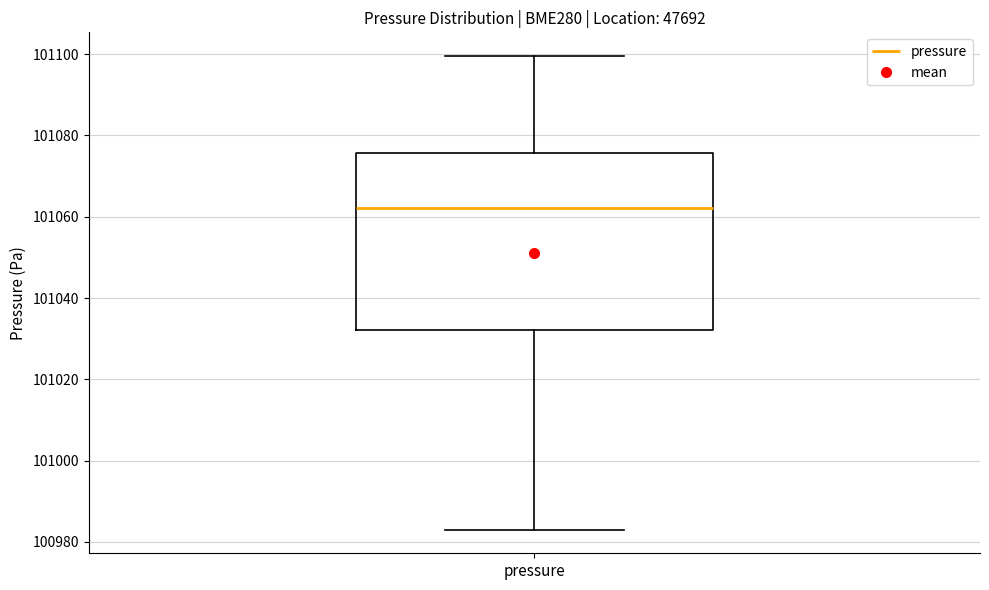

Transcribe this box plot: give where the median line is, the range the box spans, and where the two whiskers end, as read against the y-axis. The values are not printed on the chart, so give them approximately, as read against the axis.

median 101062, box 101032 to 101076, whiskers 100984 to 101100